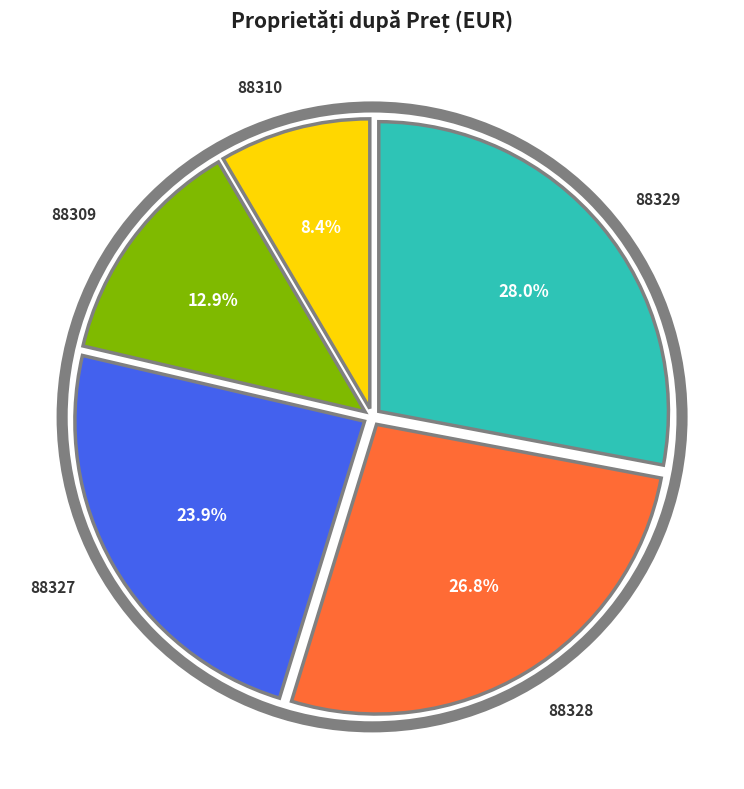

Which has a higher value, 88329 or 88327?

88329